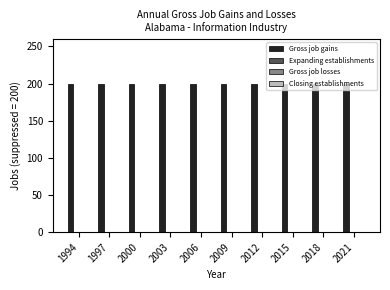

At which label is Expanding establishments closest to 0?

1994